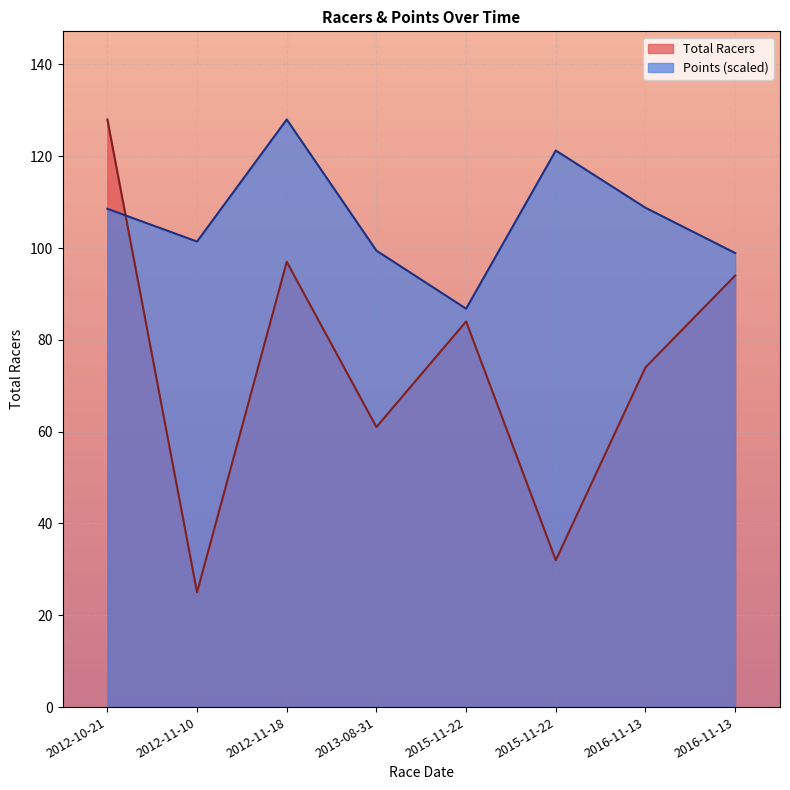

What is the difference between the maximum and minimum values in the Points series?

41.2